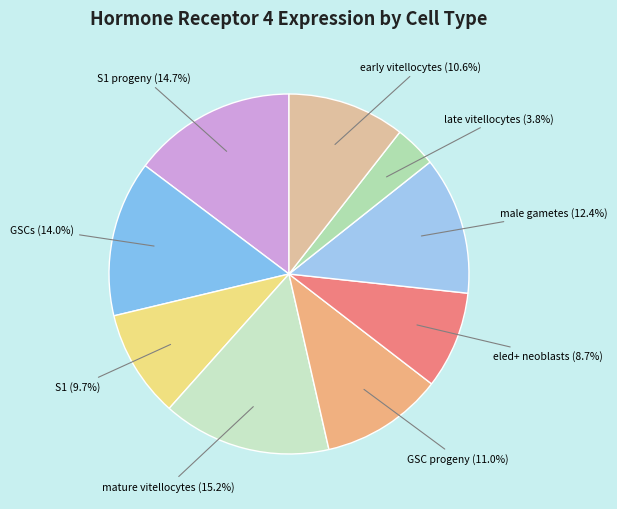

To the nearest percent, what is the difference between the largest and smallest slice percentages?

11%